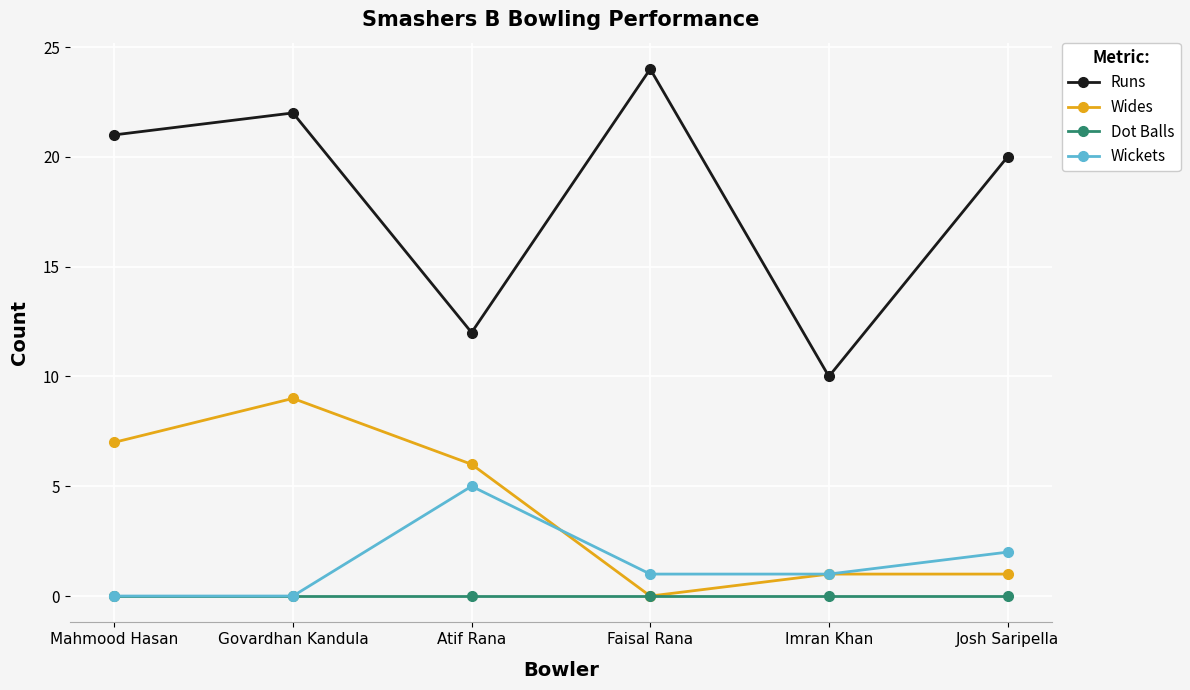

What position from the right is Mahmood Hasan?

6